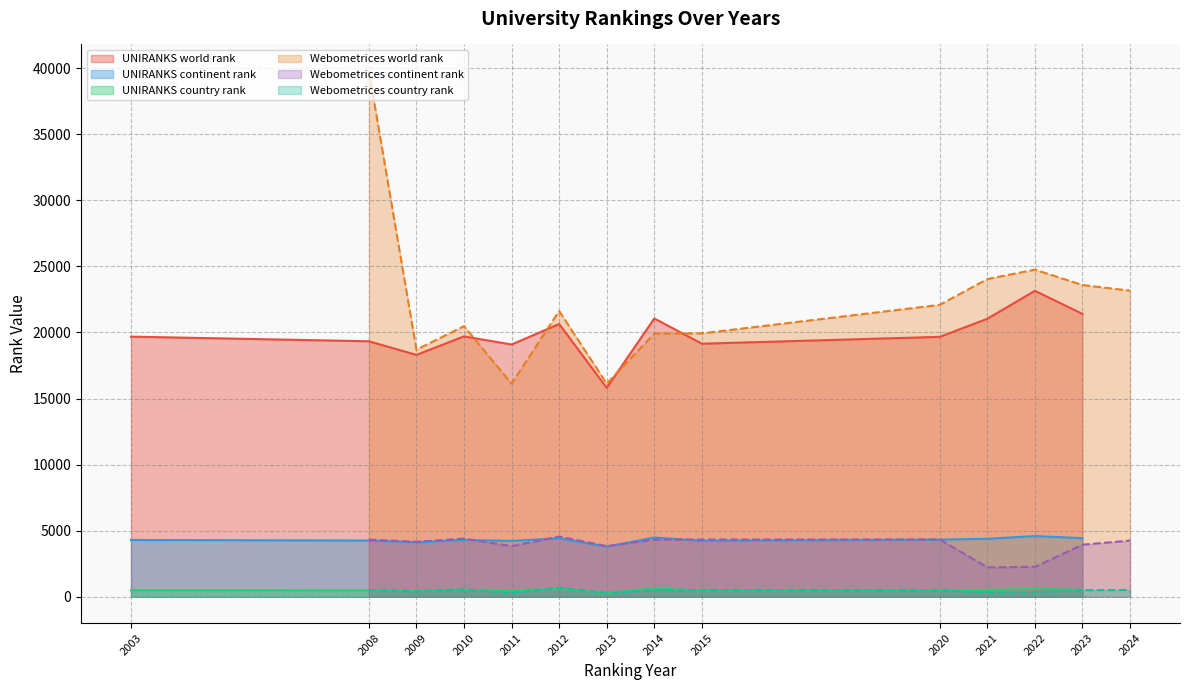

True or false: UNIRANKS continent rank and UNIRANKS world rank cross at least once.

False